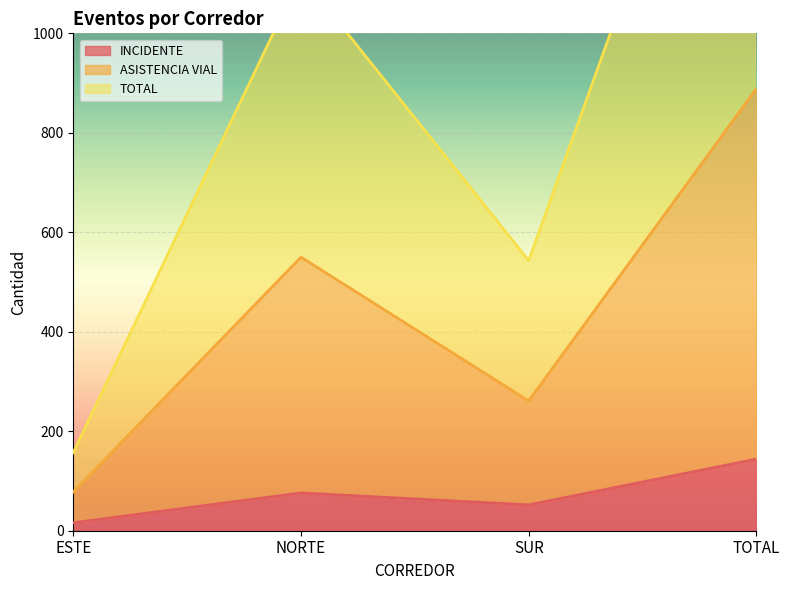

Is the value of TOTAL at ESTE greater than the value of ASISTENCIA VIAL at NORTE?

No